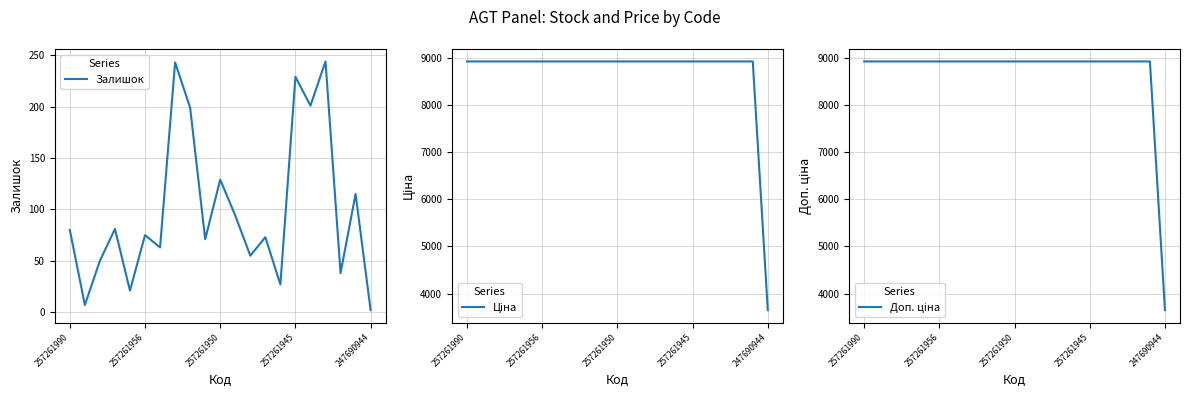

How many lines are shown in the chart?

3